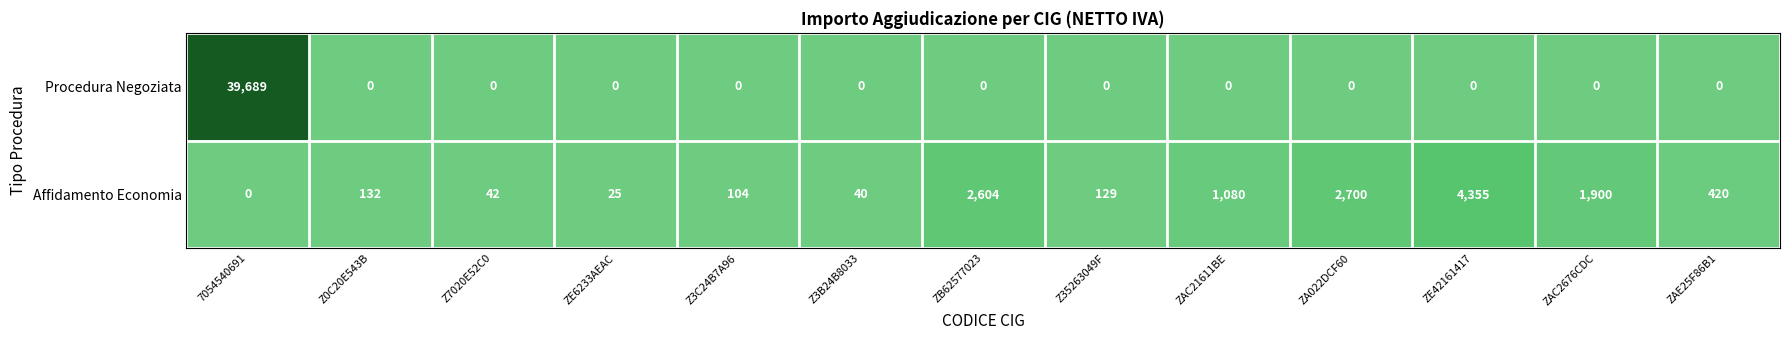

Reading right to left, list all the values displayed in this chart.

Procedura Negoziata: ZAE25F86B1=0	ZAC2676CDC=0	ZE42161417=0	ZA022DCF60=0	ZAC21611BE=0	Z35263049F=0	ZB62577023=0	Z3B24B8033=0	Z3C24B7A96=0	ZE6233AEAC=0	Z7020E52C0=0	Z0C20E543B=0	7054540691=39689
Affidamento Economia: ZAE25F86B1=420	ZAC2676CDC=1900	ZE42161417=4355	ZA022DCF60=2700	ZAC21611BE=1080	Z35263049F=129	ZB62577023=2604	Z3B24B8033=40	Z3C24B7A96=104	ZE6233AEAC=25	Z7020E52C0=42	Z0C20E543B=132	7054540691=0